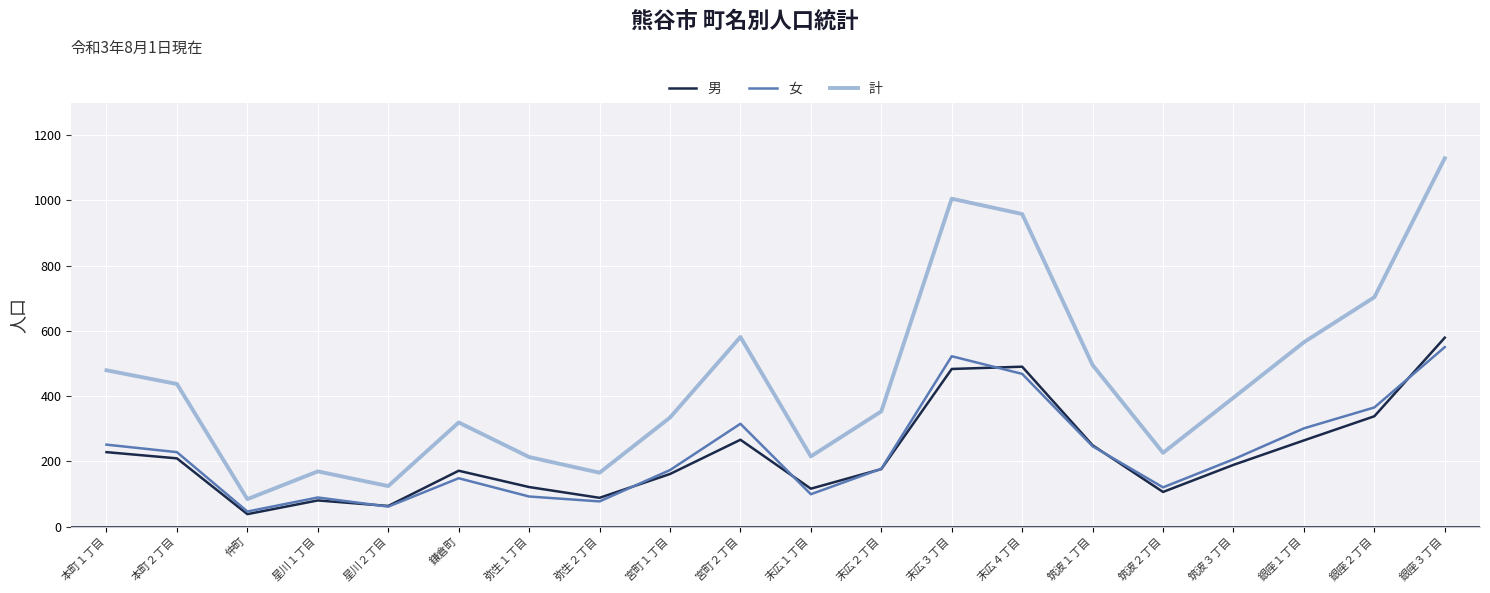

What is the difference between the maximum and second lowest values in the 男 series?

516